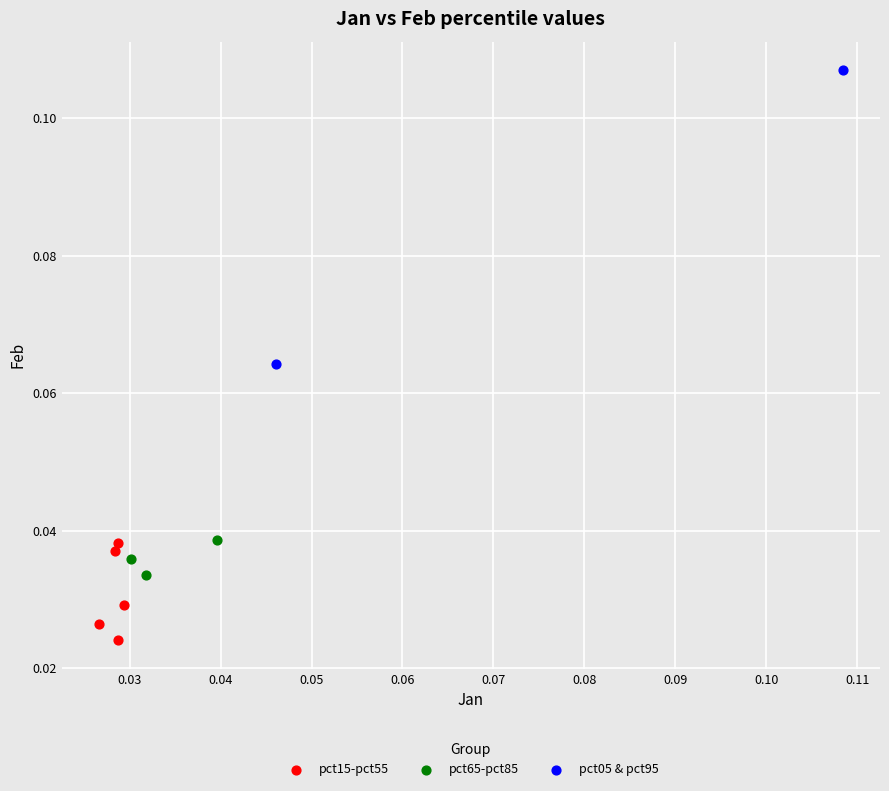

What are all the series names shown in the legend?

pct15-pct55, pct65-pct85, pct05 & pct95